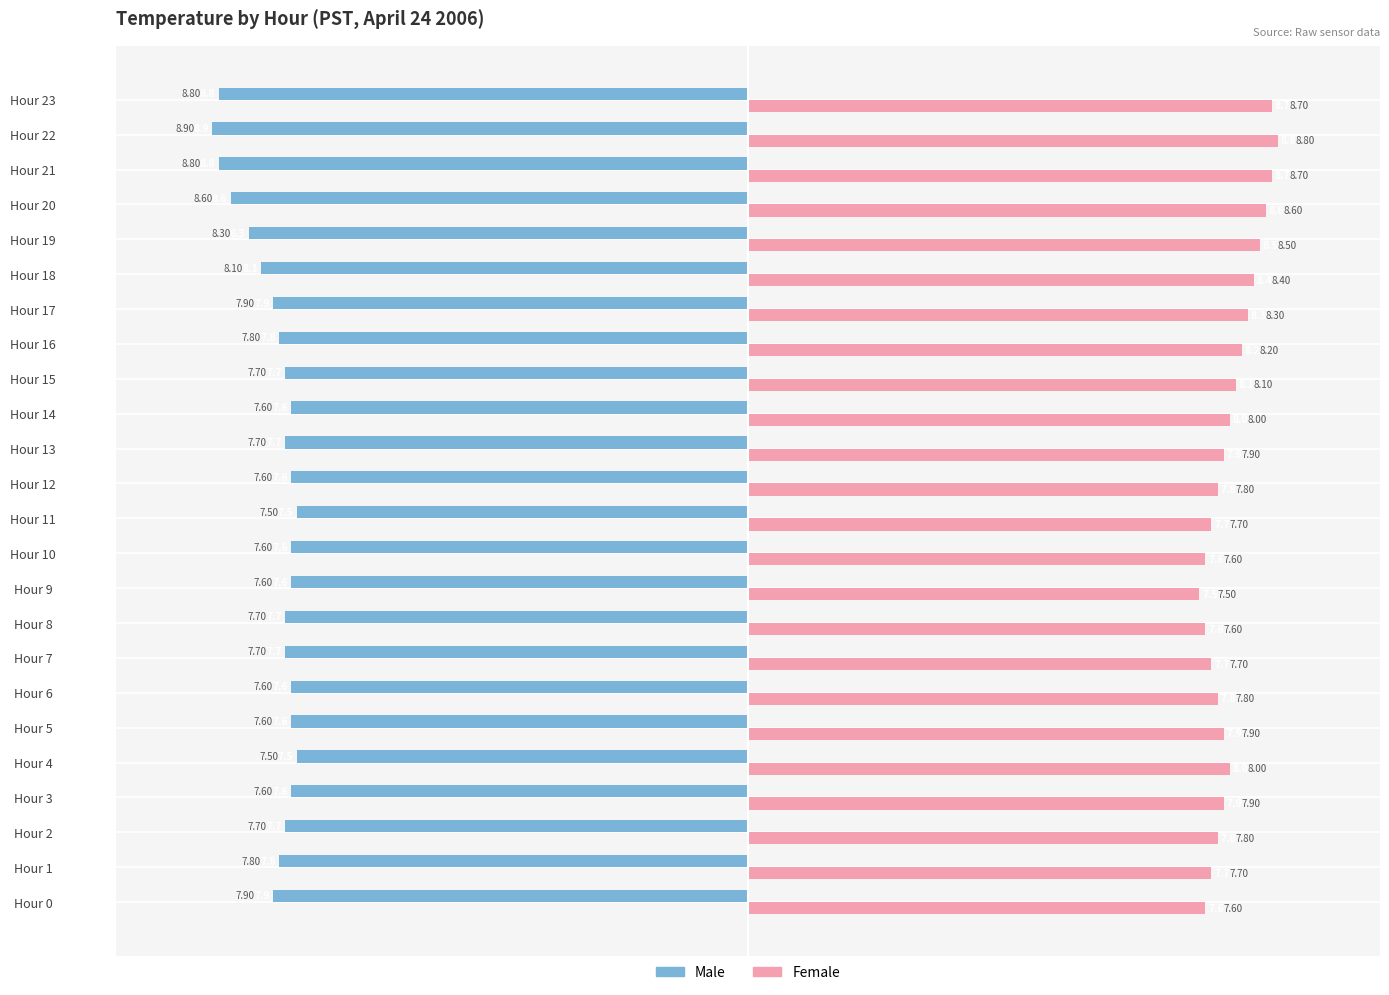

List the series in order of their overall mean, highest first.

Female, Male